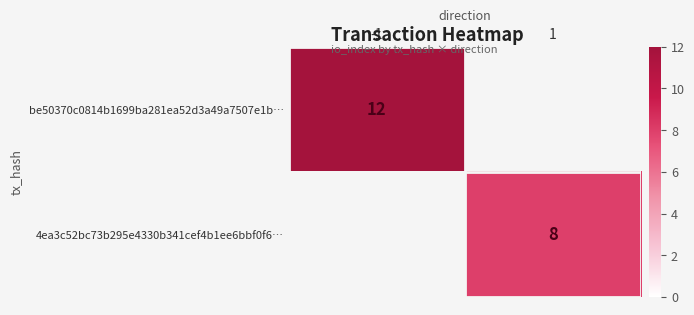

The value of be50370c0814b1699ba281ea52d3a49a7507e1b… at -1 is 12. True or false?

True